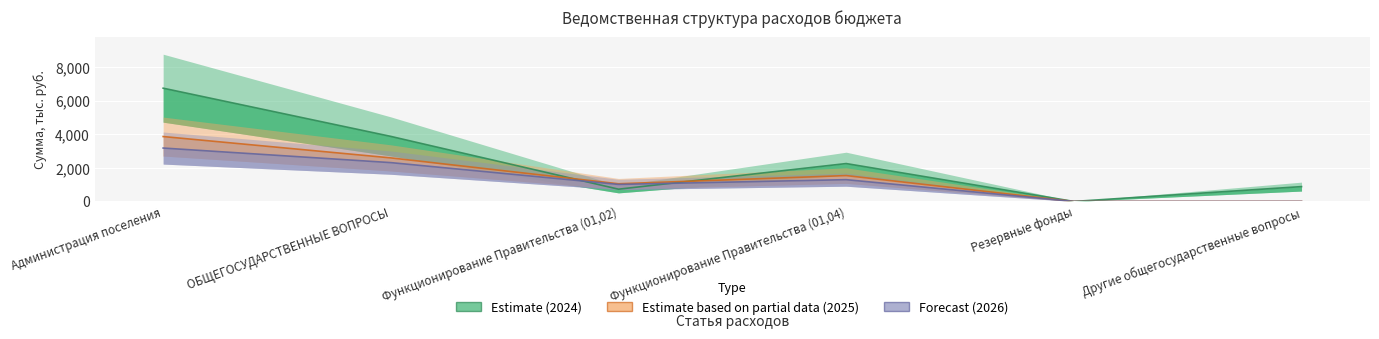

What is the label of the 5th point from the left?

Резервные фонды